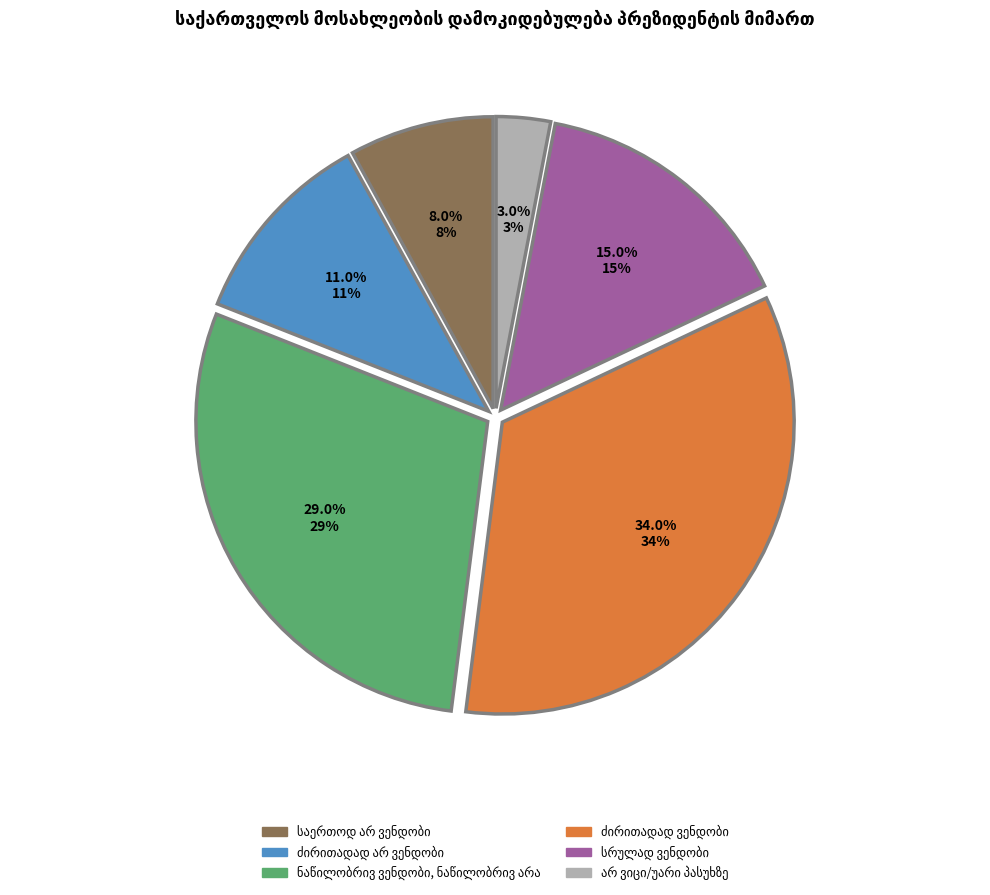

Does any single category account for the majority?

No